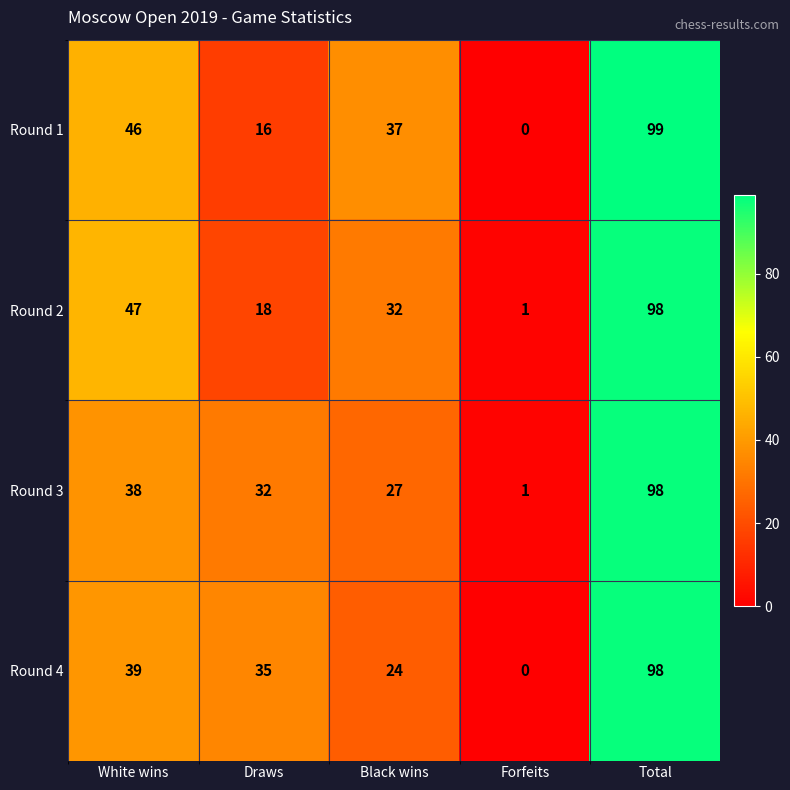

Reading left to right, extract all data points from this chart.

Round 1: White wins=46	Draws=16	Black wins=37	Forfeits=0	Total=99
Round 2: White wins=47	Draws=18	Black wins=32	Forfeits=1	Total=98
Round 3: White wins=38	Draws=32	Black wins=27	Forfeits=1	Total=98
Round 4: White wins=39	Draws=35	Black wins=24	Forfeits=0	Total=98